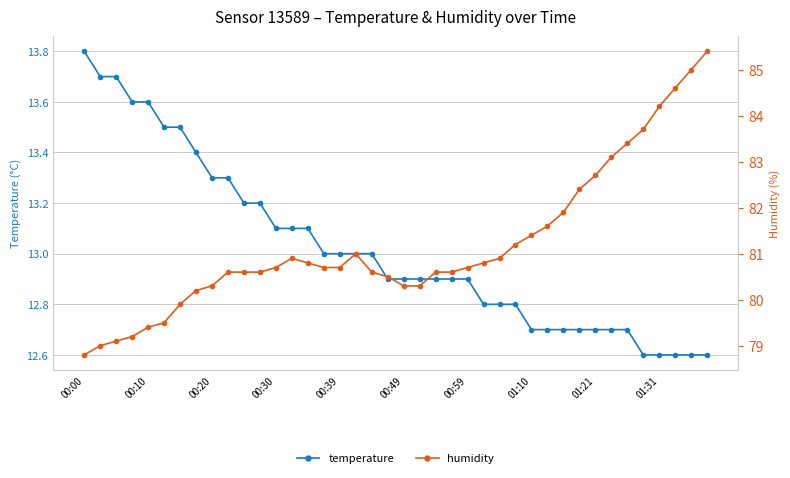

Where is the first local maximum for humidity?

13